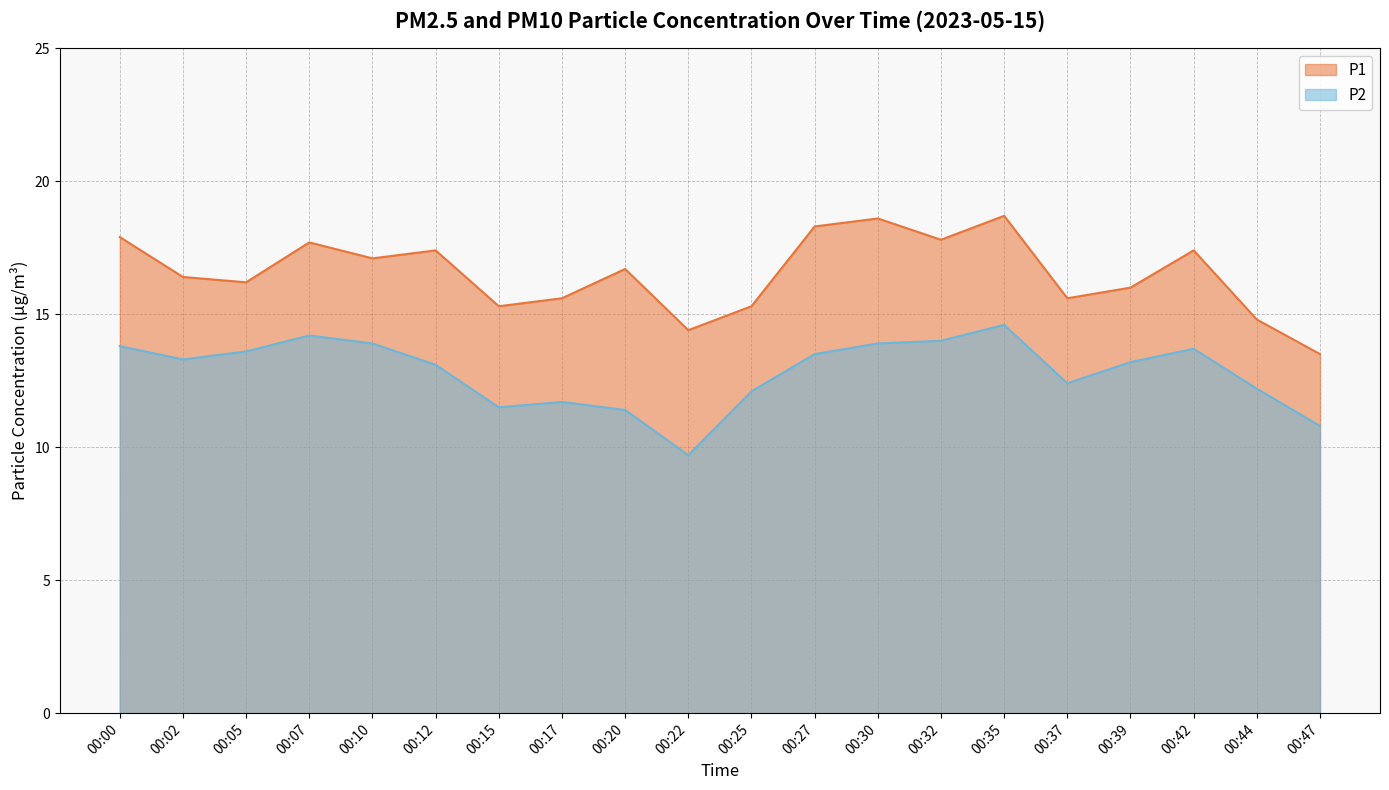

True or false: P2 and P1 cross at least once.

False